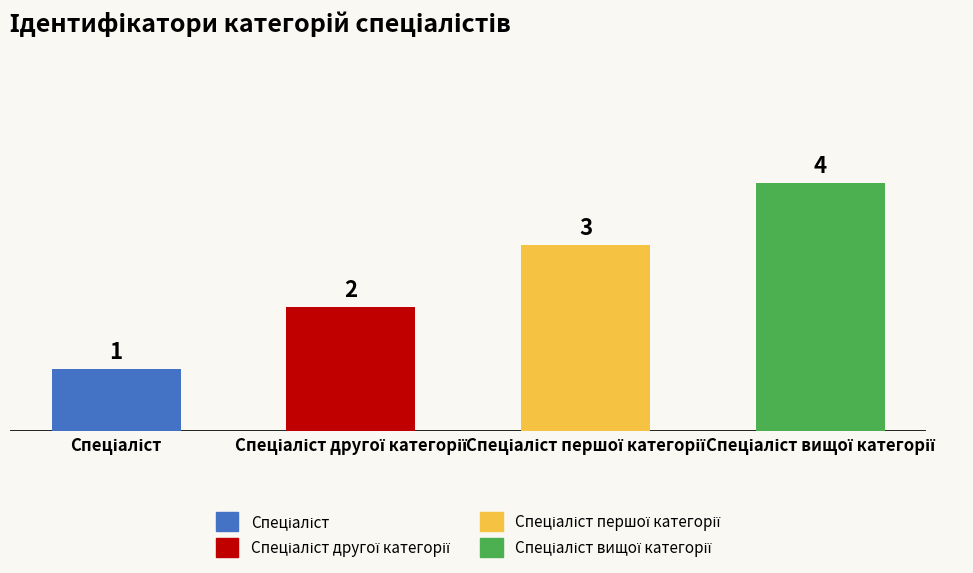

How many values are between 2 and 4?

3